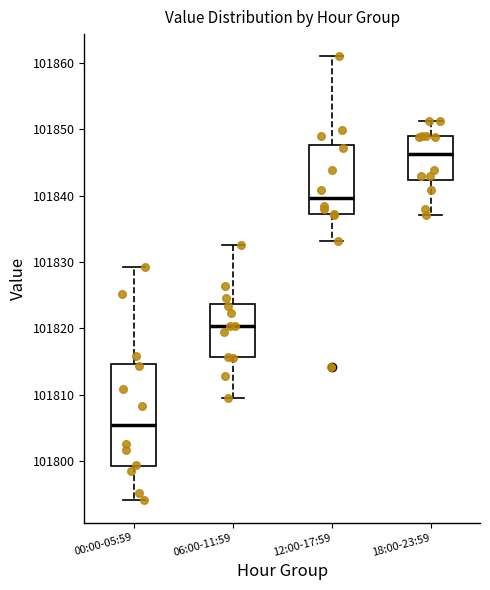

Which box is the tallest, from its lower edge to its upper edge?

00:00-05:59